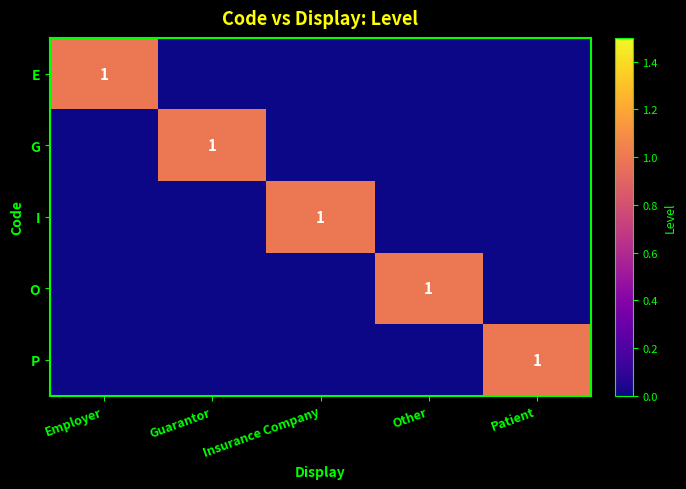

Is it true that I equals 0 at Insurance Company?

False